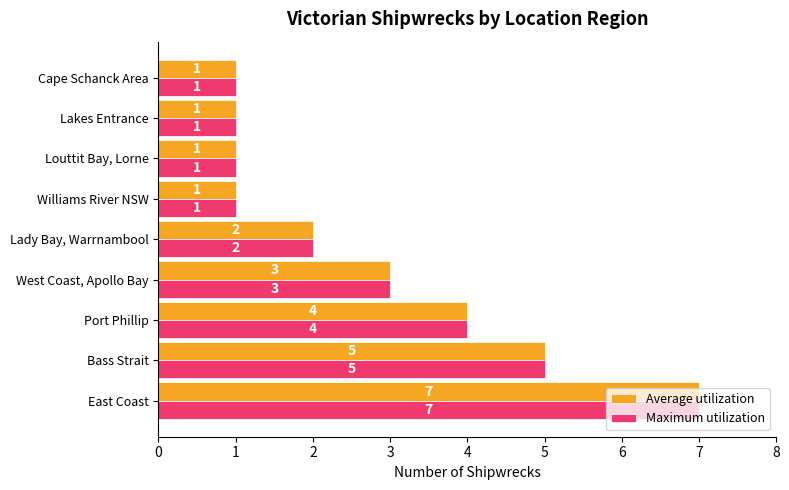

What is the highest value of the Average utilization series?

7